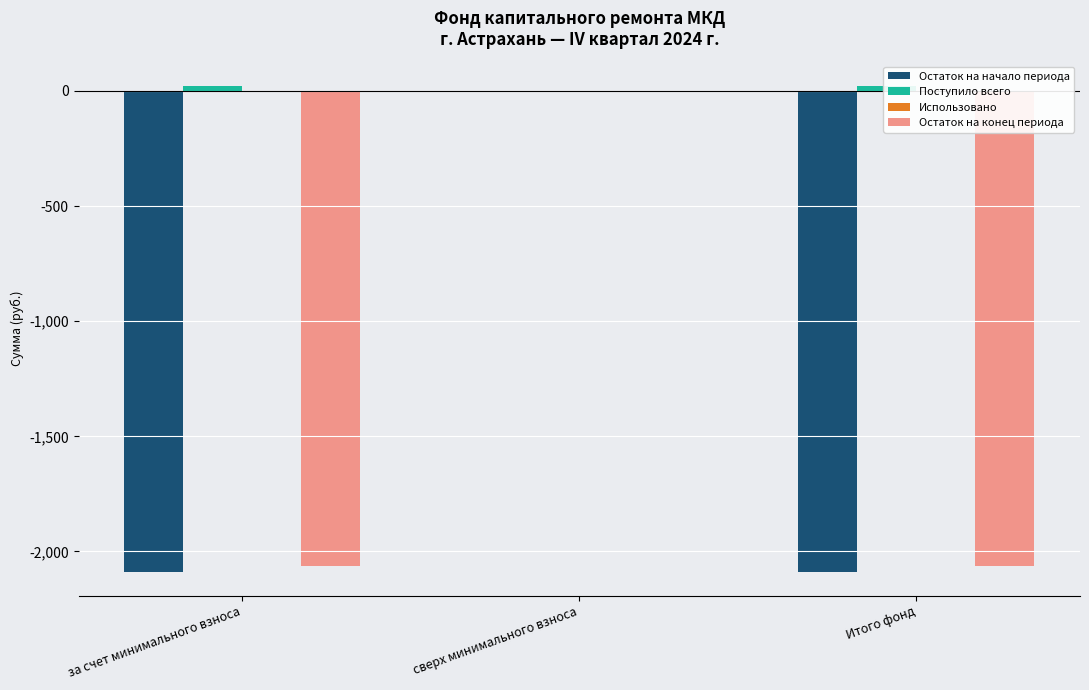

How many categories are shown in the chart?

3